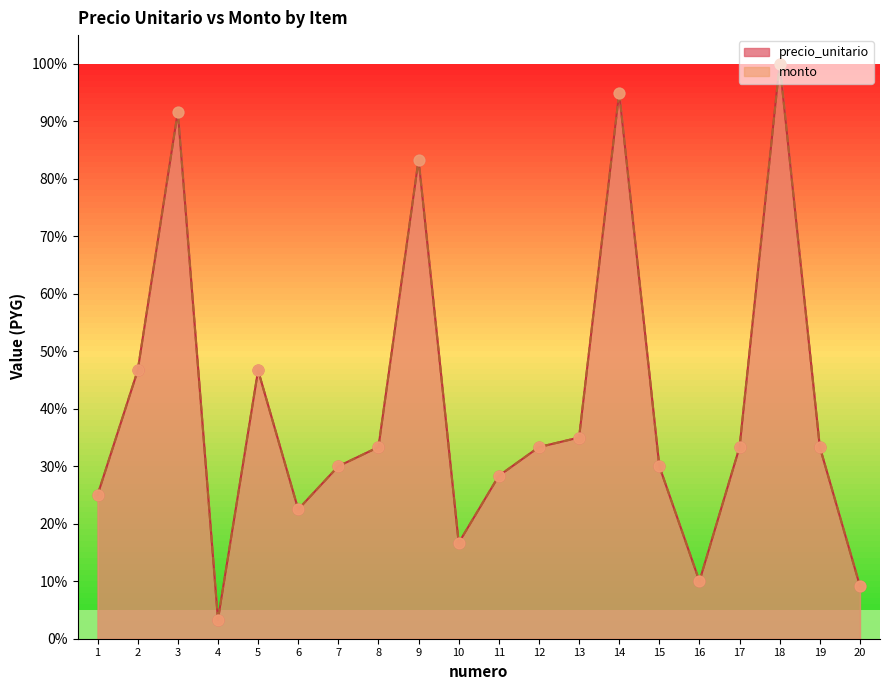

At how many categories does at least one series exceed 84?

3